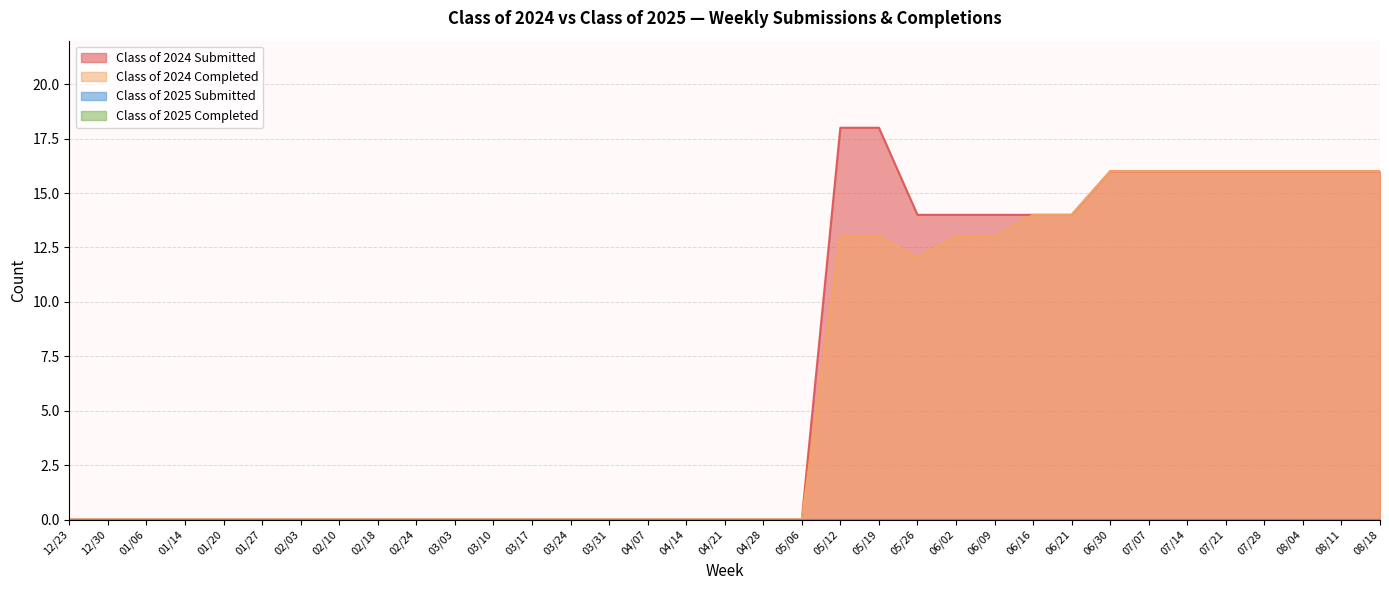

Which series has the largest total across all categories?

Class of 2024 Submitted